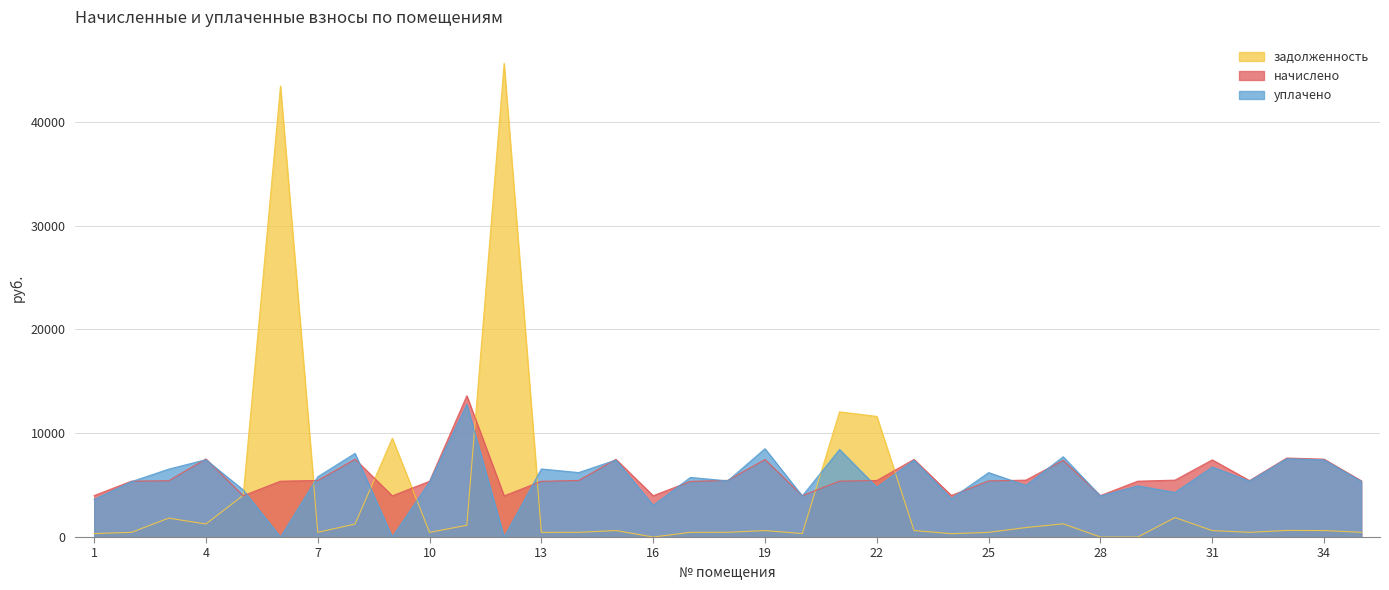

True or false: задолженность and уплачено intersect in this chart.

True